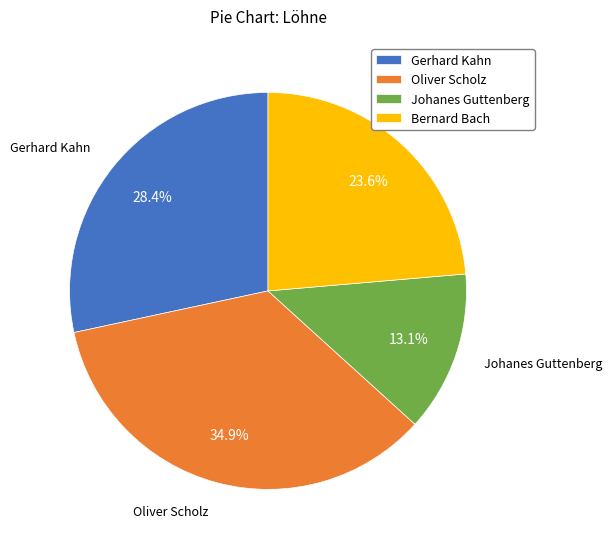

What percentage is NOT represented by Johanes Guttenberg?

86.9%